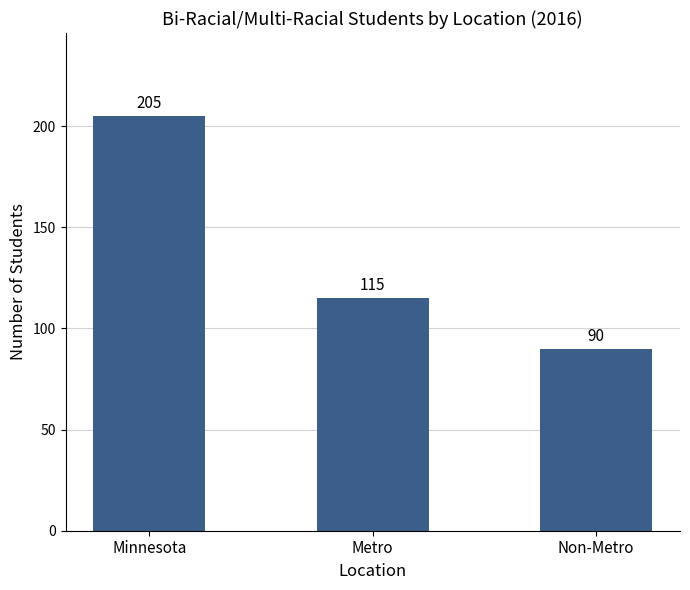

Rank the categories by value from lowest to highest.

Non-Metro, Metro, Minnesota